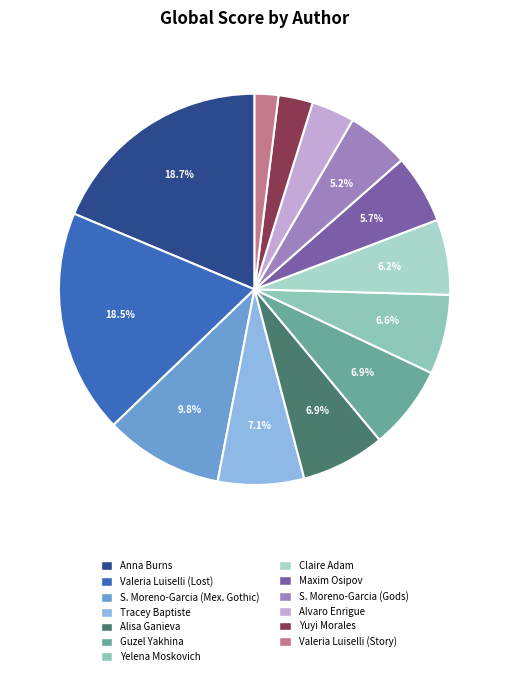

Which slice is the smallest?

Valeria Luiselli (Story)